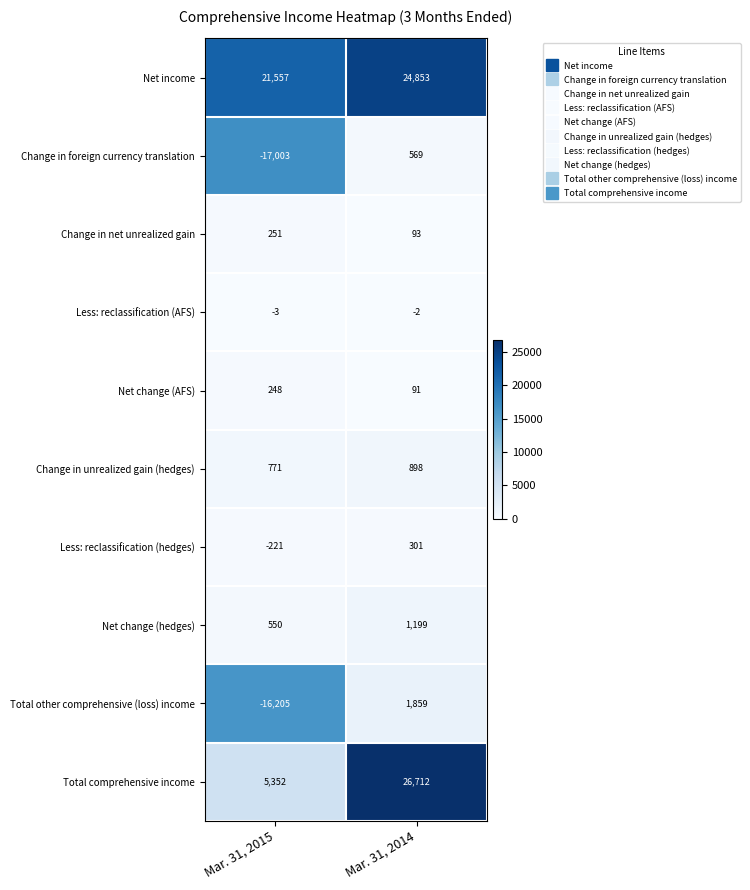

Which series has the largest total across all categories?

Net income